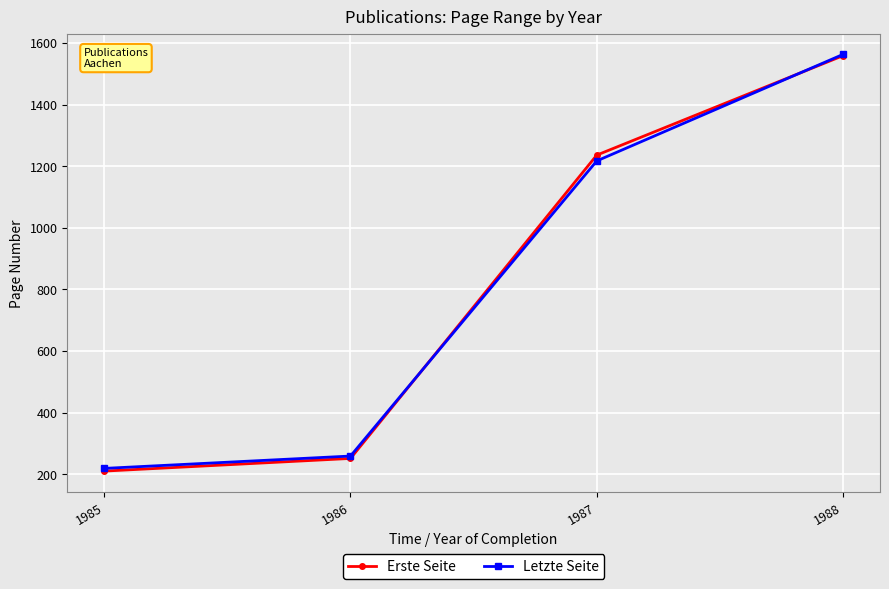

What is the difference between the Letzte Seite values at 1986 and 1987?

958.1